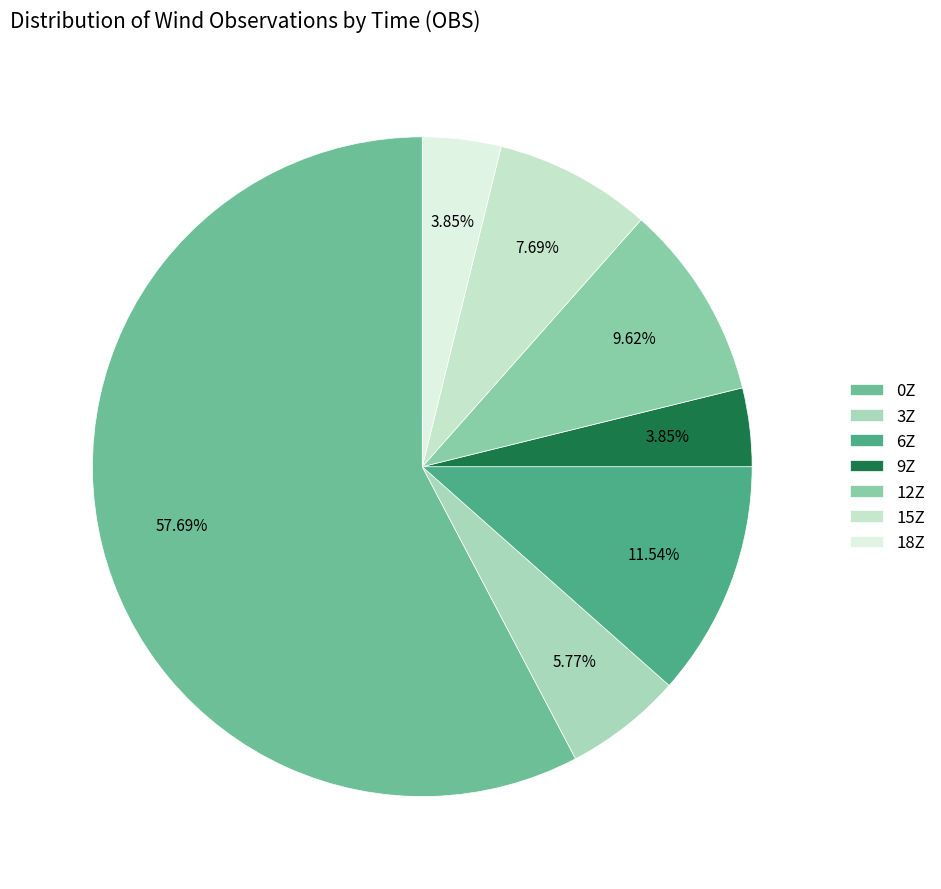

To the nearest percent, what is the difference between the 3Z and 12Z slice percentages?

4%